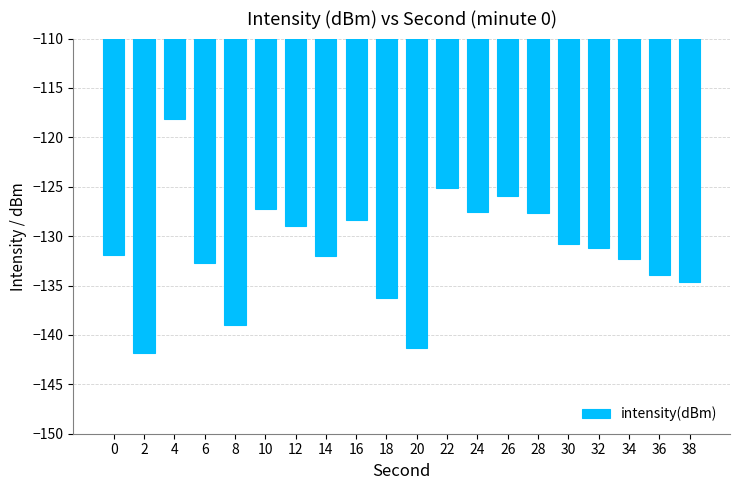

What is the greatest value displayed?

-118.1